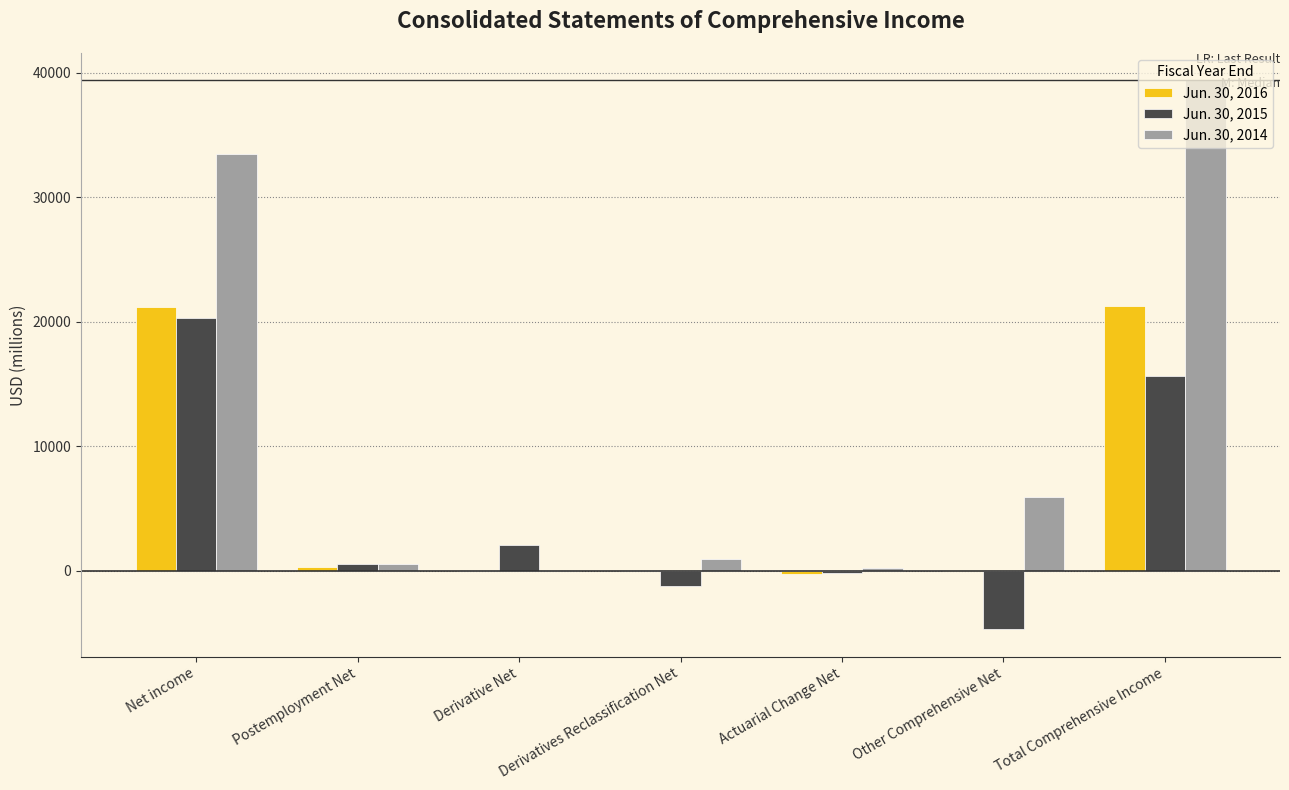

How many series are shown in this chart?

3